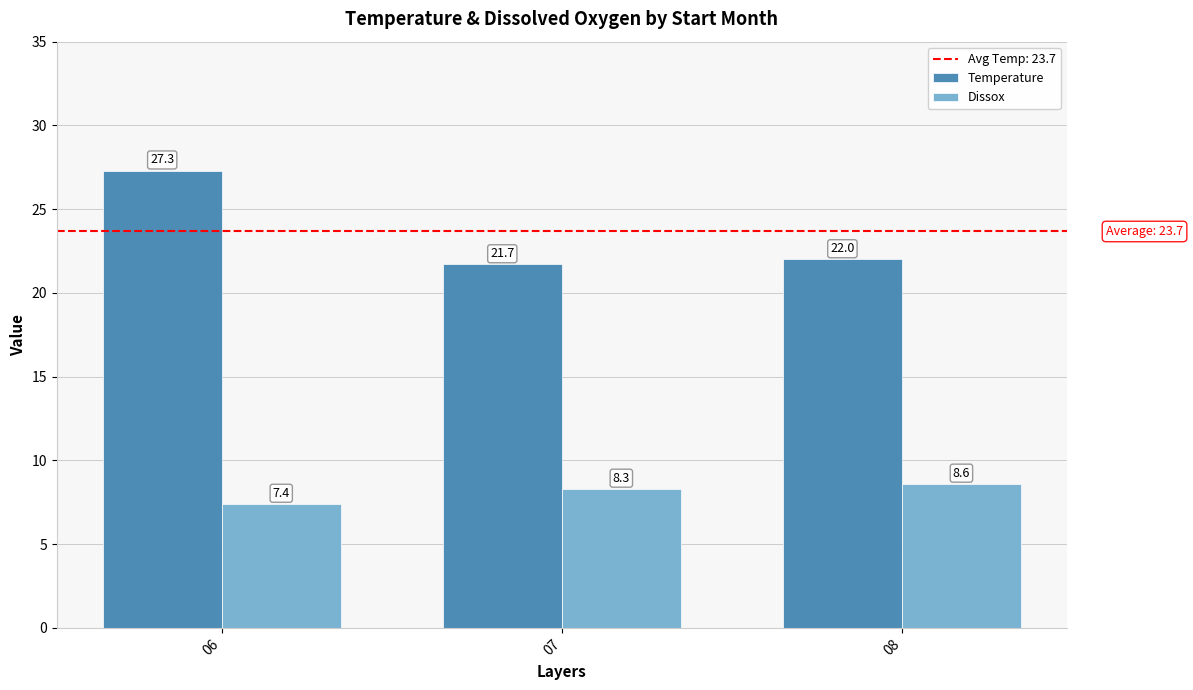

What is the value of the Dissox bar at the 2nd from the left?

8.3